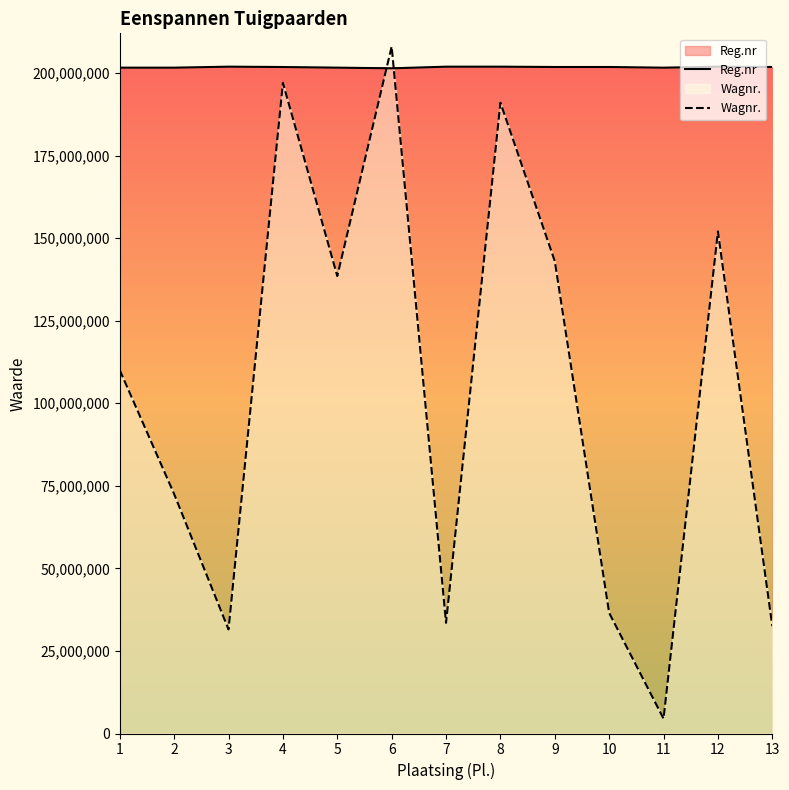

List the labels in order of Reg.nr value, smallest first.

6, 11, 1, 2, 5, 4, 13, 9, 10, 8, 7, 12, 3